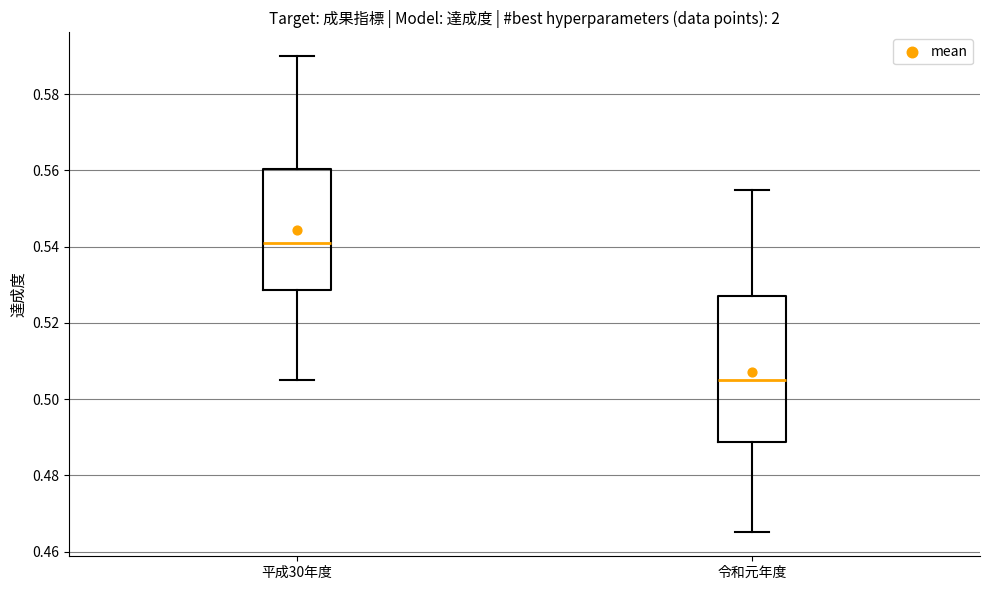

Comparing the boxes themselves (not the whiskers), which one is the tallest?

令和元年度